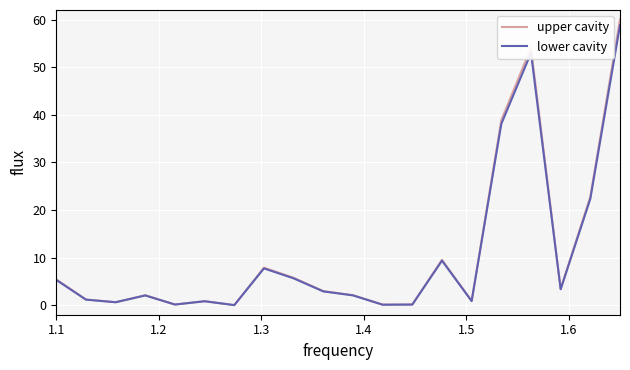

At how many categories does at least one series exceed 46?

2